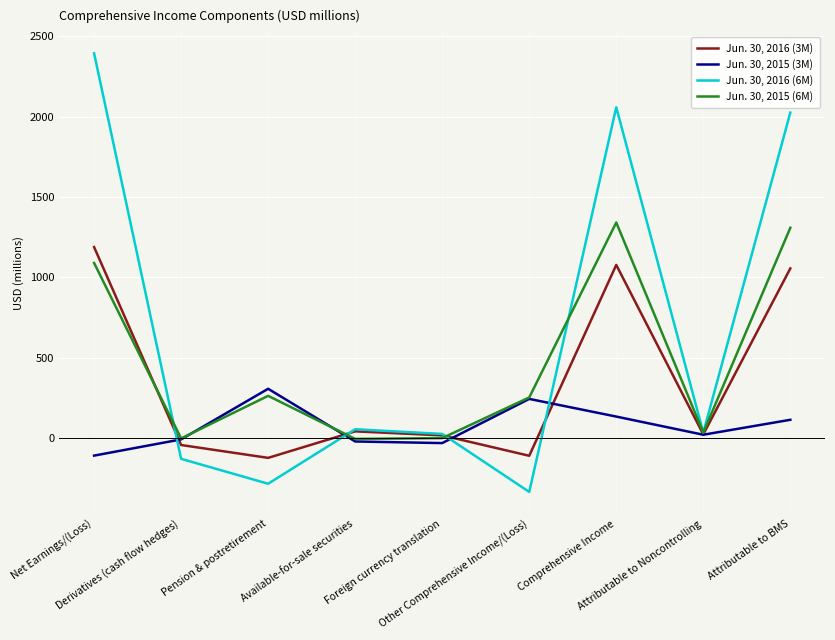

What is the minimum value for Jun. 30, 2016 (3M)?

-124